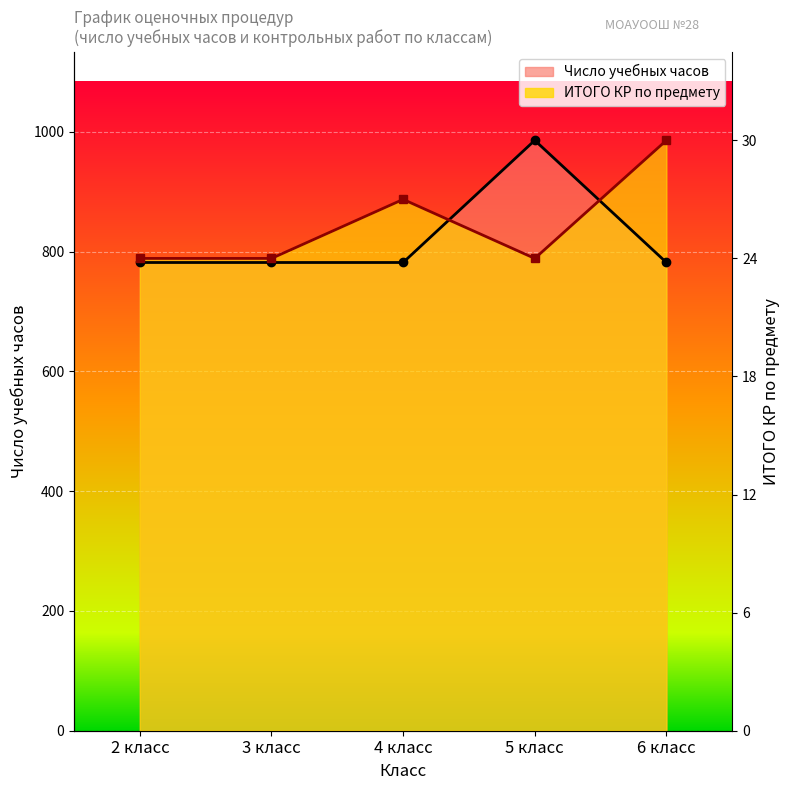

How many data points does each series have?

5